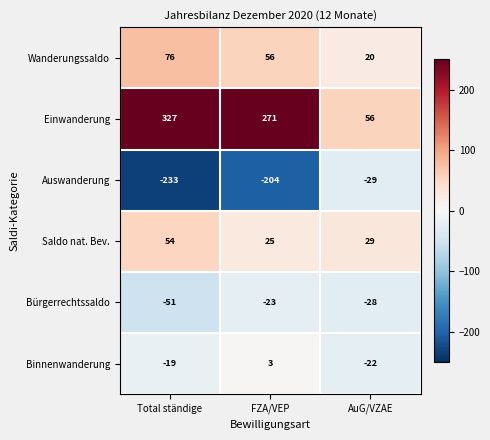

The Wanderungssaldo series shows 33 at AuG/VZAE. True or false?

False